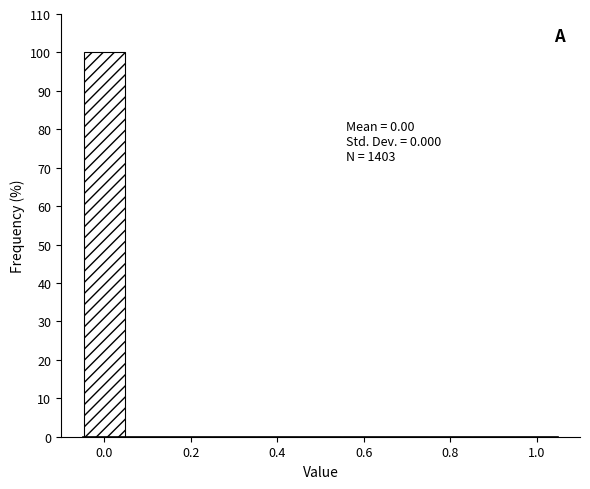

Which range on the x-axis has the tallest bar?

-0.05 to 0.05